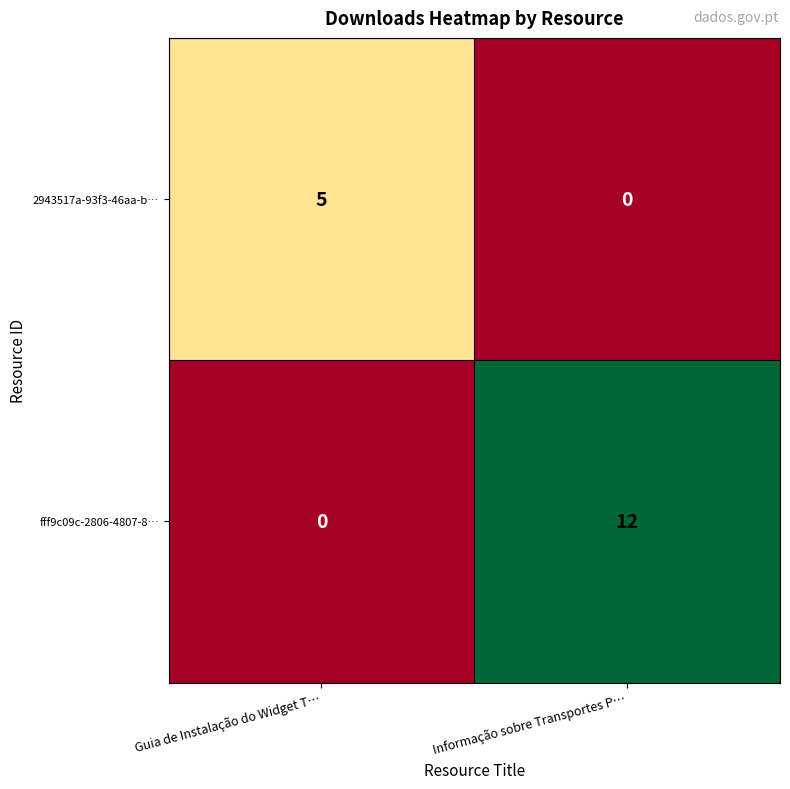

List the series in order of their peak value, highest first.

fff9c09c-2806-4807-8…, 2943517a-93f3-46aa-b…